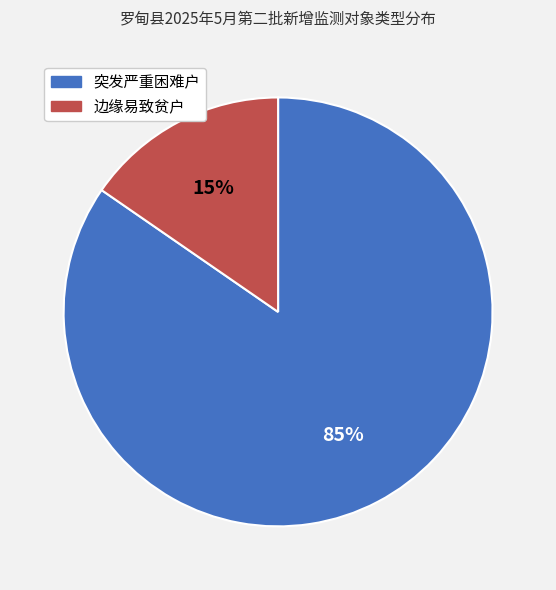

To the nearest percent, what is the average slice percentage?

50%